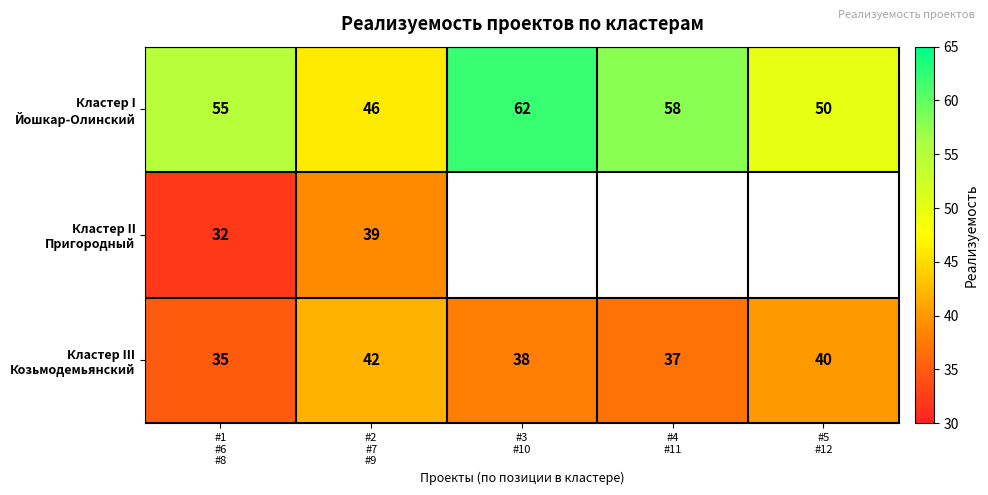

List the series in order of their peak value, highest first.

Кластер I Йошкар-Олинский, Кластер III Козьмодемьянский, Кластер II Пригородный